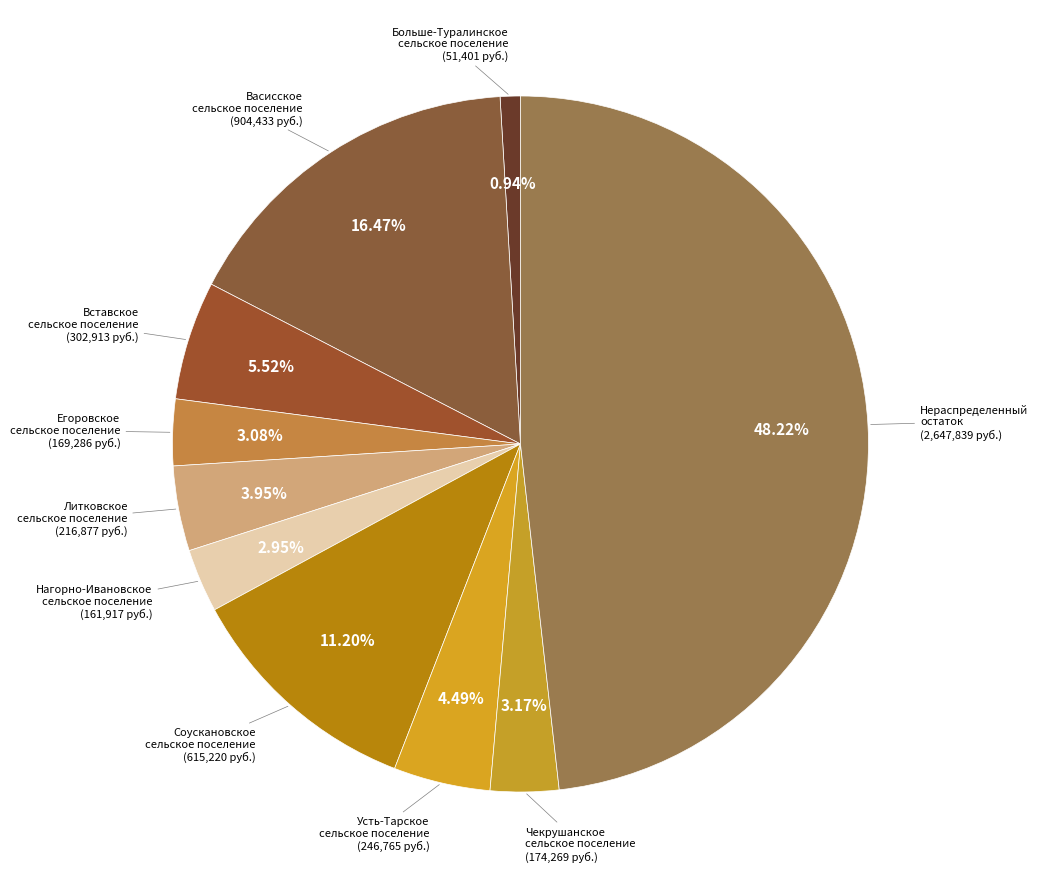

Which has a higher value, Чекрушанское сельское поселение or Соускановское сельское поселение?

Соускановское сельское поселение